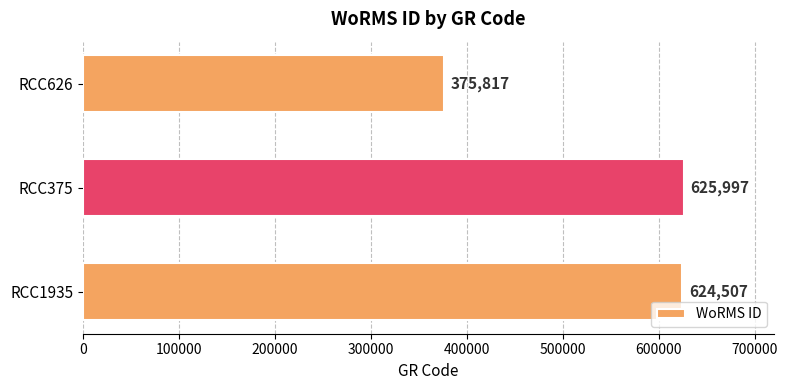

Rank the categories by value from lowest to highest.

RCC626, RCC1935, RCC375